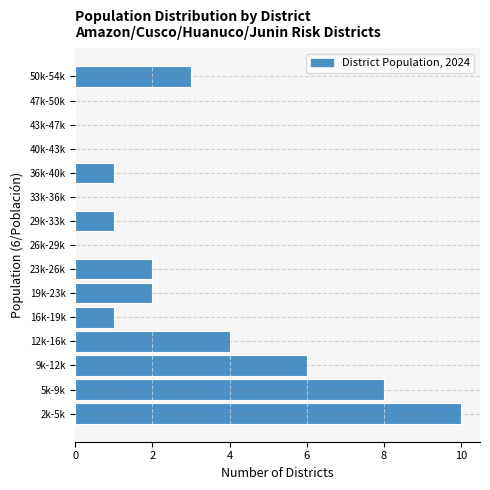

Reading bottom to top, extract all data points from this chart.

2k-5k=10	5k-9k=8	9k-12k=6	12k-16k=4	16k-19k=1	19k-23k=2	23k-26k=2	26k-29k=0	29k-33k=1	33k-36k=0	36k-40k=1	40k-43k=0	43k-47k=0	47k-50k=0	50k-54k=3